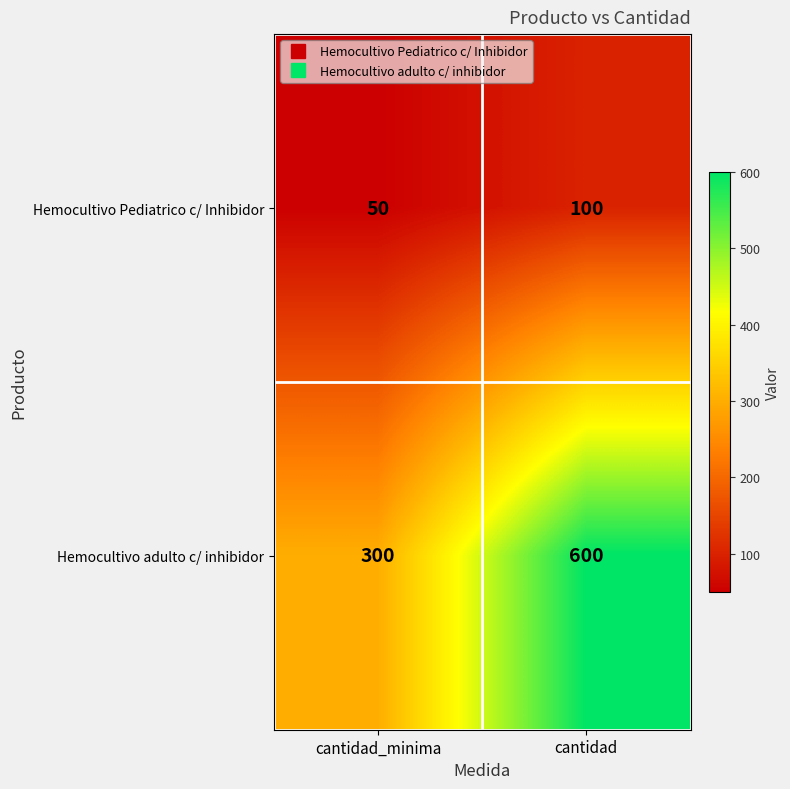

What is the sum of the Hemocultivo Pediatrico c/ Inhibidor values at cantidad_minima and cantidad?

150